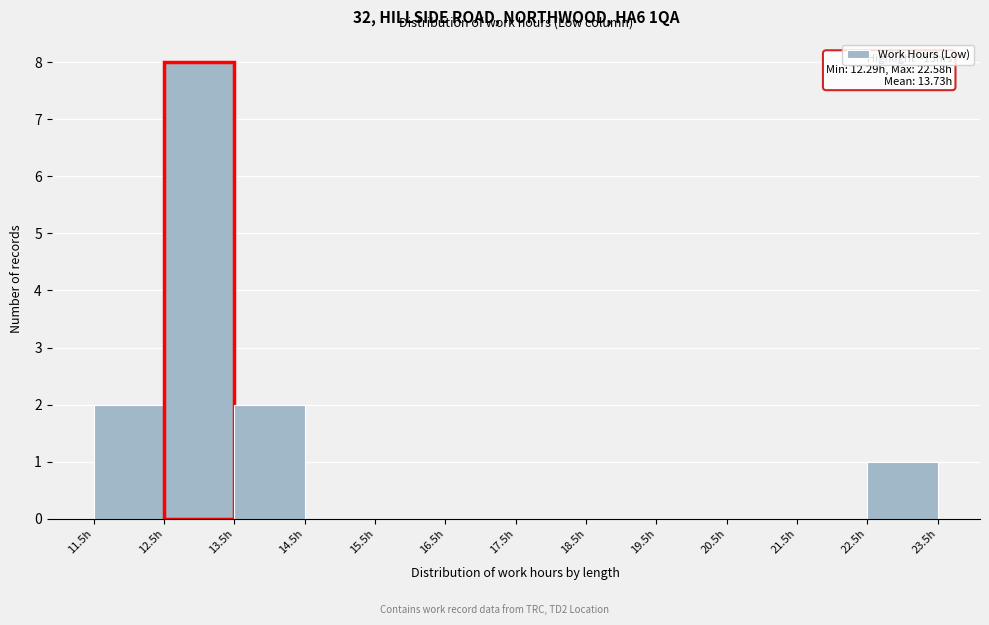

Over which range of the x-axis is the bar tallest?

12.5 to 13.5